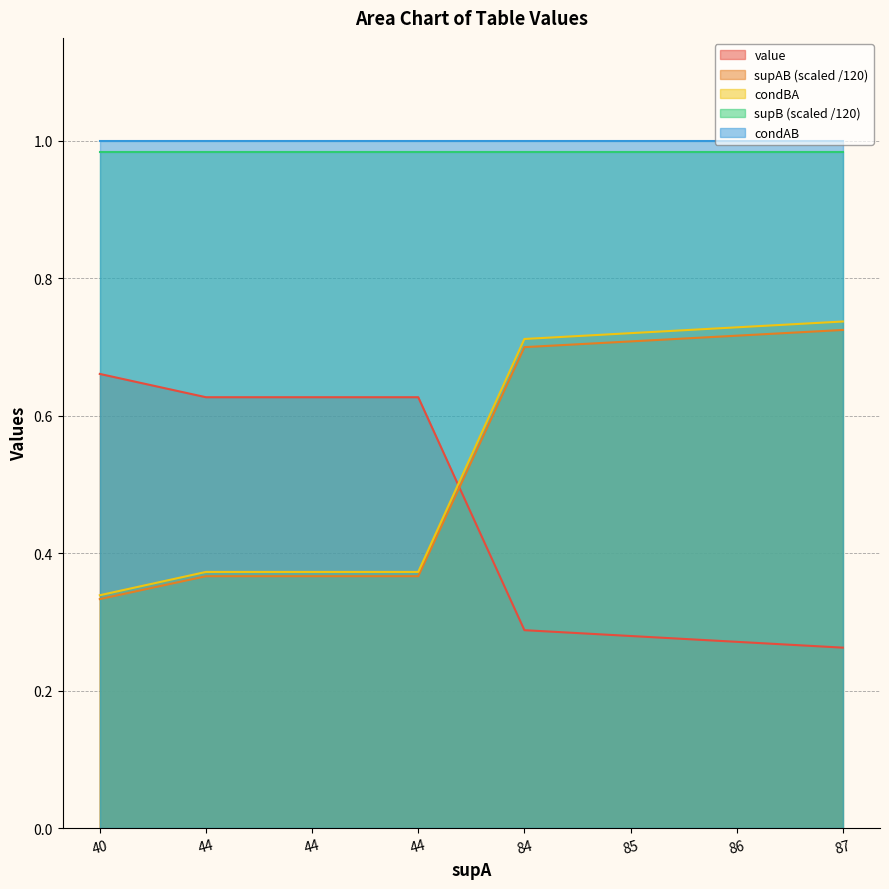

What is the minimum value for condBA?

0.3